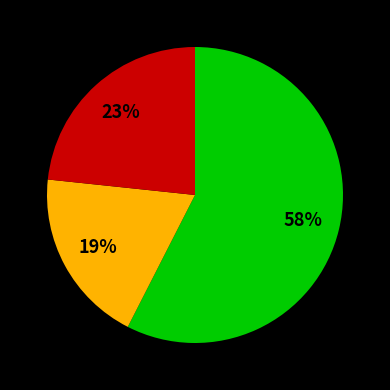

To the nearest percent, what is the average slice percentage?

33%